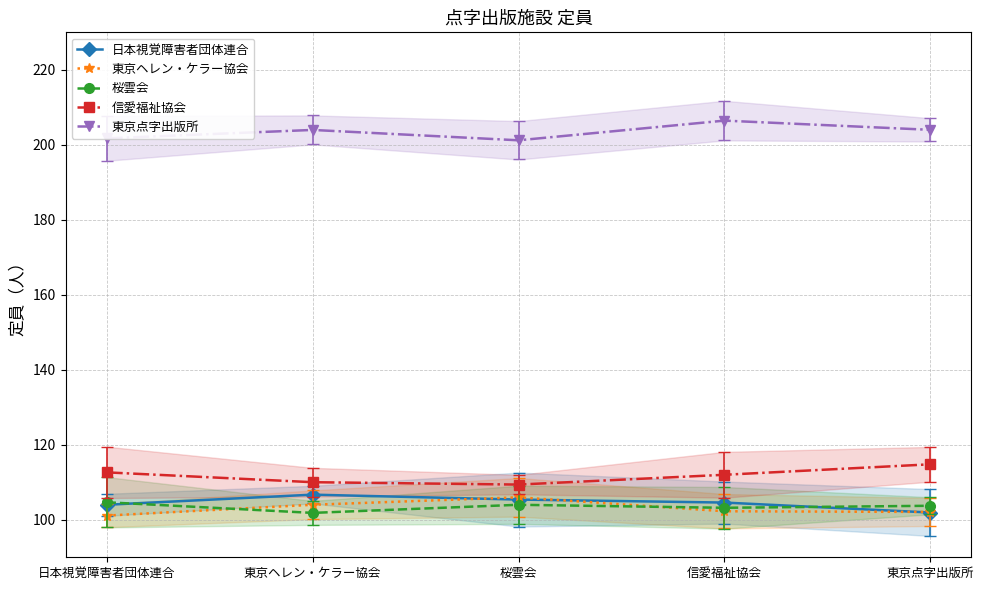

How many data points in 東京点字出版所 are above 203?

3